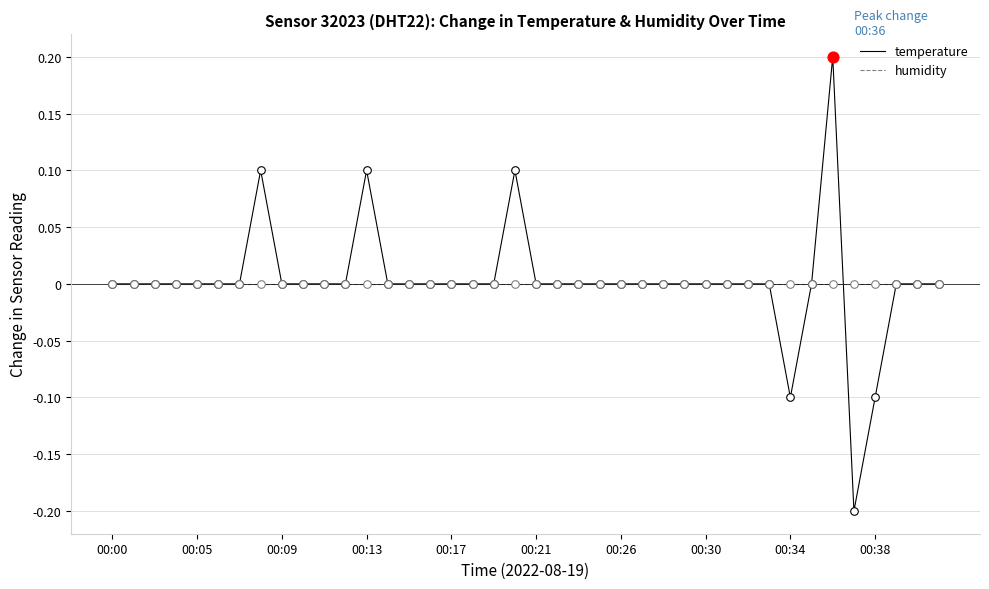

List the series in order of their peak value, lowest first.

humidity, temperature